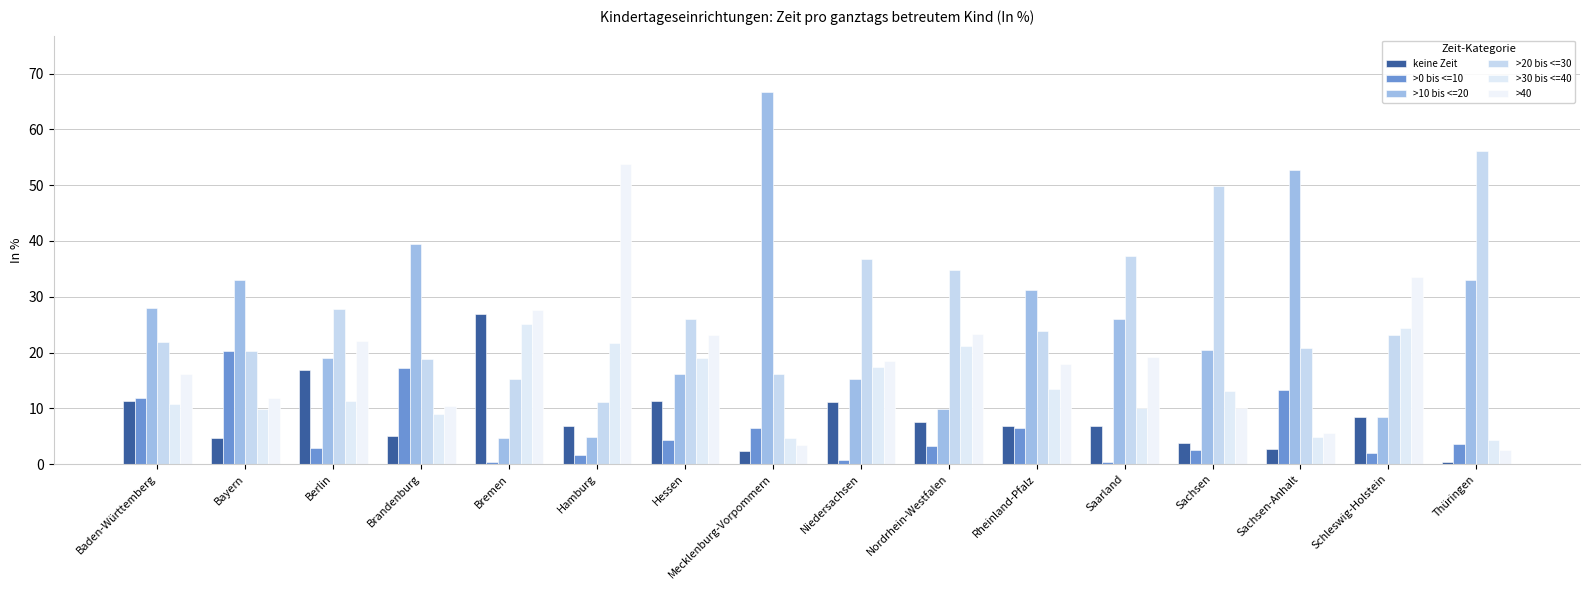

What is the value of the >0 bis <=10 bar at the 6th from the left?

1.6